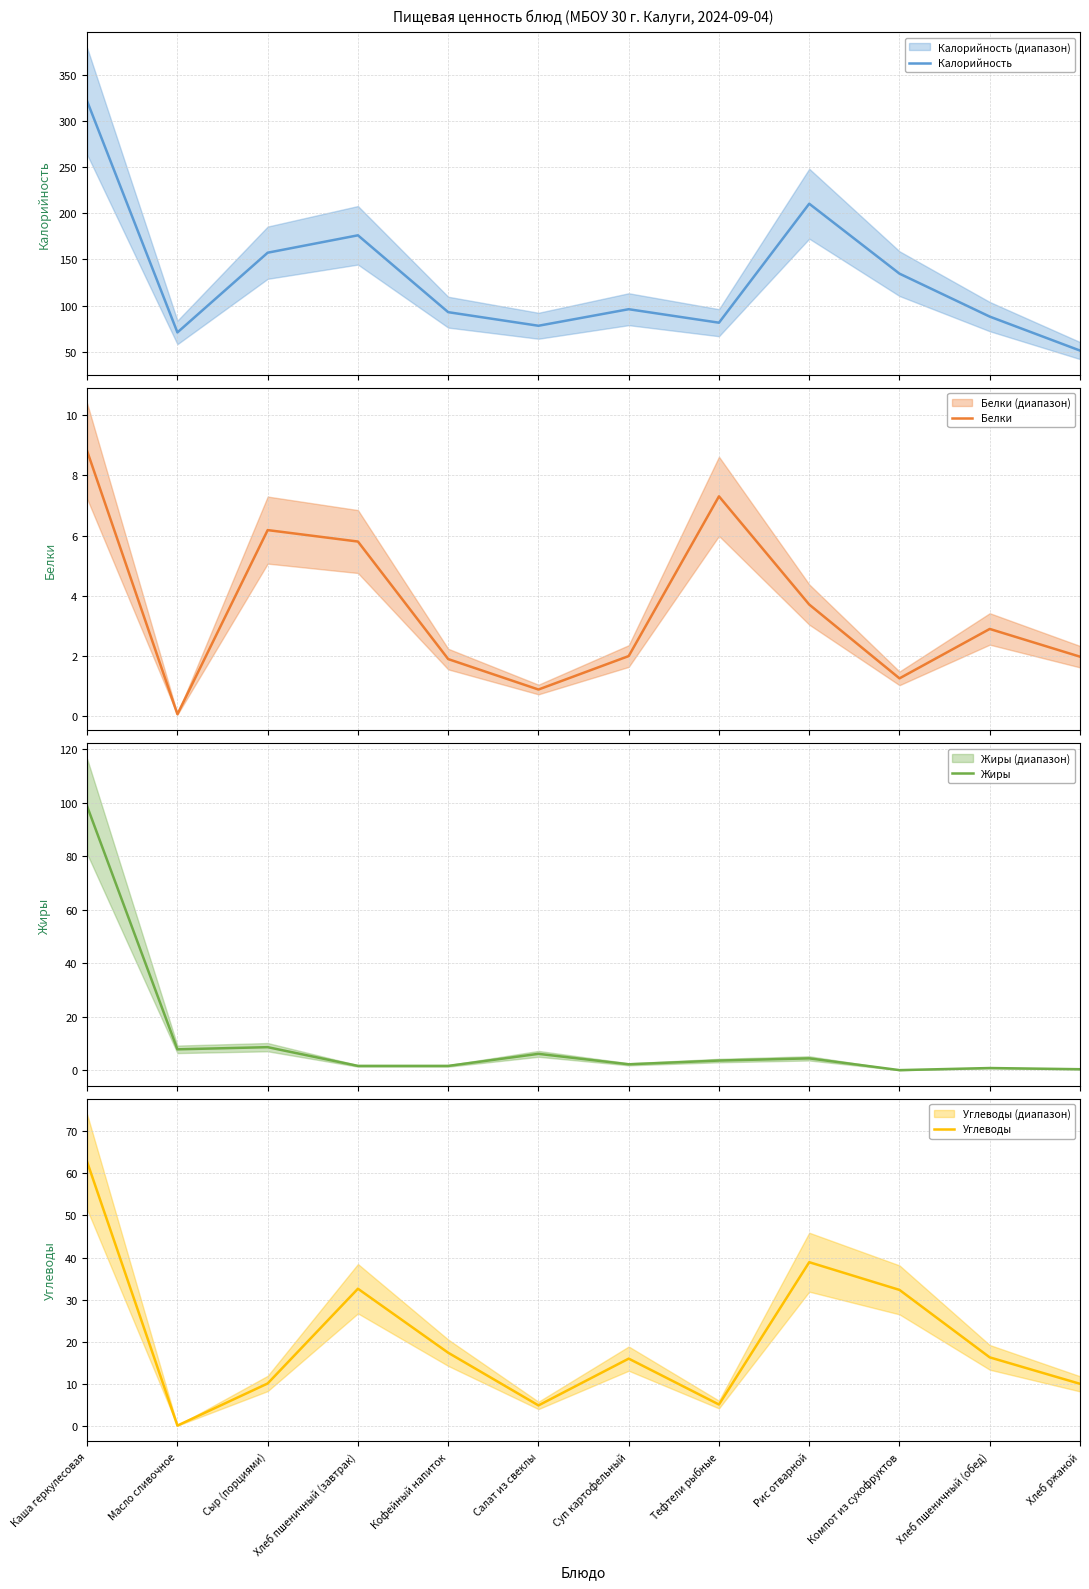

Reading right to left, transcribe all the data shown in this chart.

Калорийность: 51.2	88.0	134.5	210.2	81.4	96.0	78.1	92.8	176.0	157.2	70.9	321.1
Белки: 2.0	2.9	1.3	3.7	7.3	2.0	0.9	1.9	5.8	6.2	0.1	8.8
Жиры: 0.4	0.8	0.0	4.4	3.6	2.2	6.1	1.6	1.6	8.6	7.8	98.7
Углеводы: 10.0	16.3	32.3	38.9	5.1	16.0	4.9	17.4	32.6	10.1	0.1	62.7